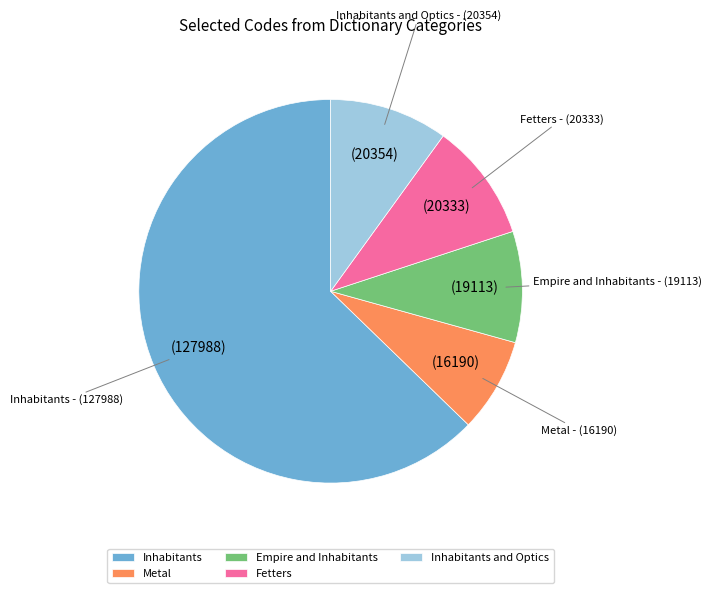

What is the ratio of the value at Inhabitants and Optics to the value at Empire and Inhabitants?

1.1